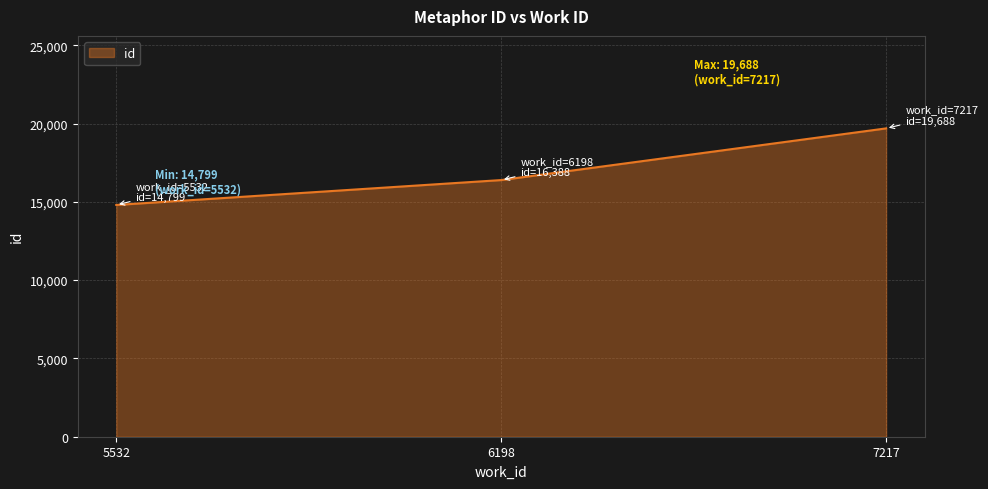

What is the average value?

16958